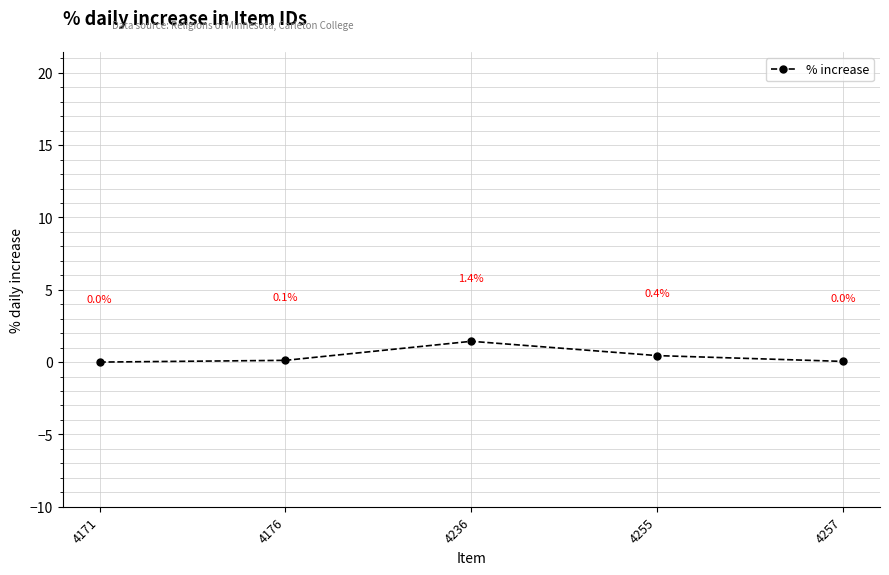

True or false: the data shows 0.0 at 4171.

True